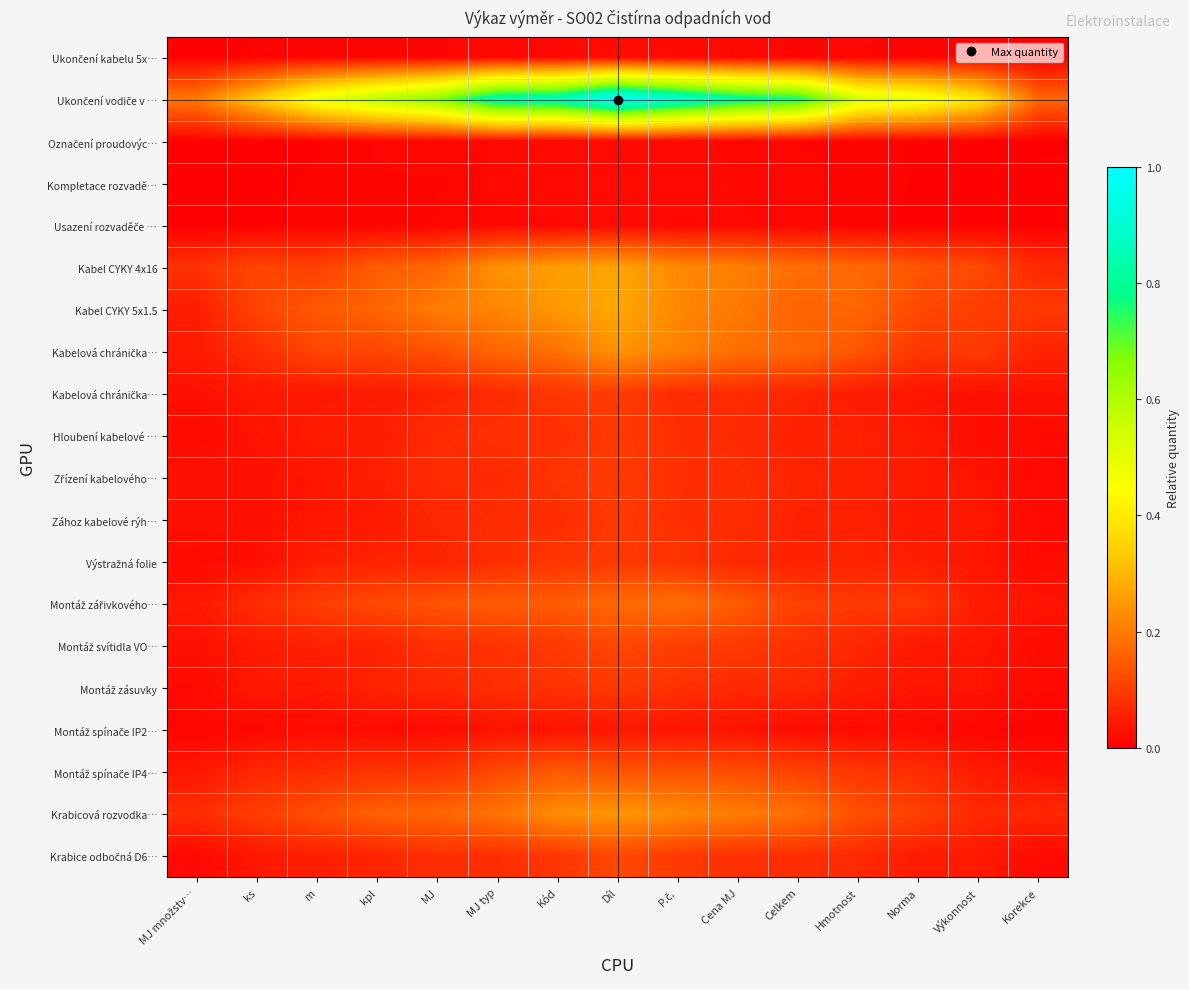

Which category has the highest value across all series?

Díl